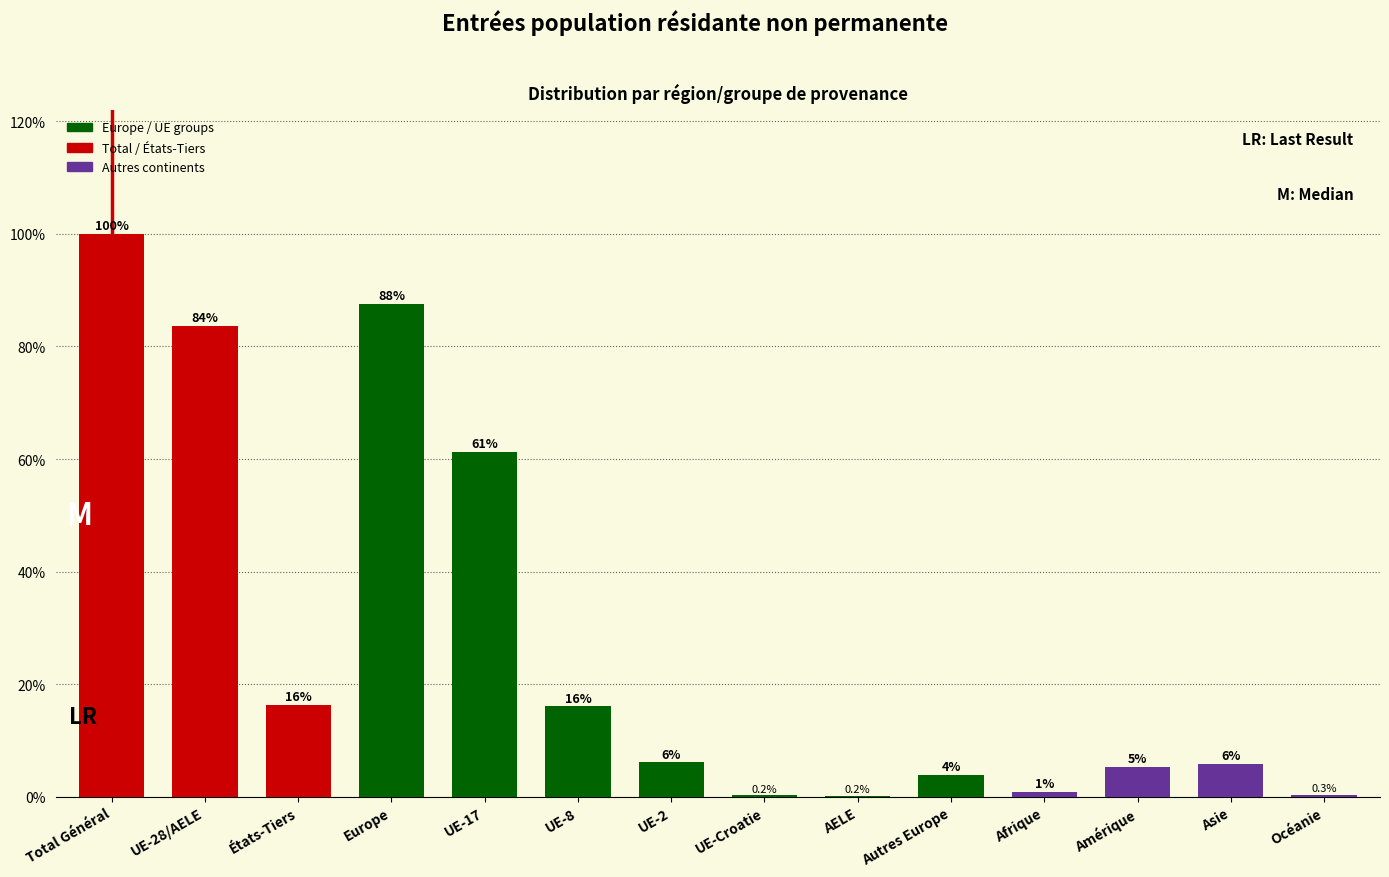

Which has a higher value, Europe or UE-8?

Europe